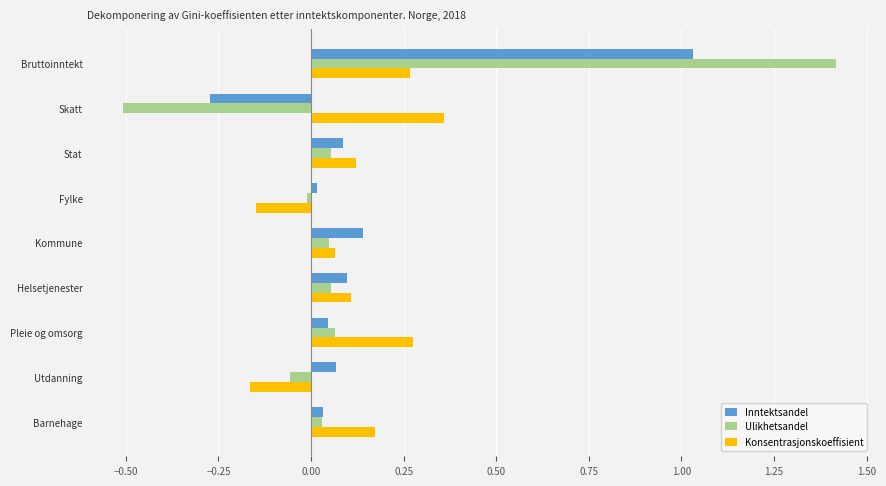

Is it true that Konsentrasjonskoeffisient equals 0.5 at Skatt?

False